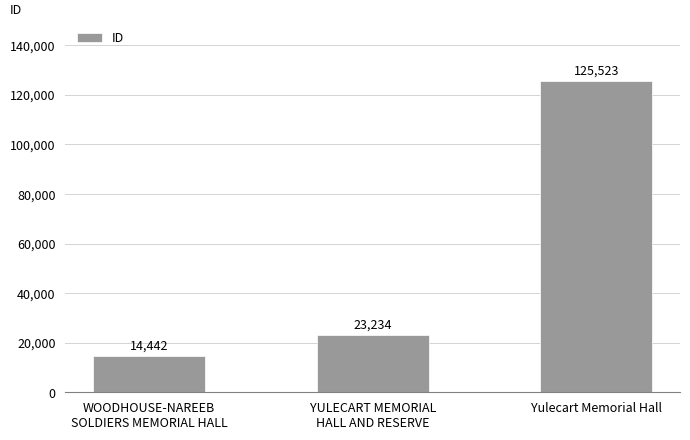

Count the number of data series in this chart.

1